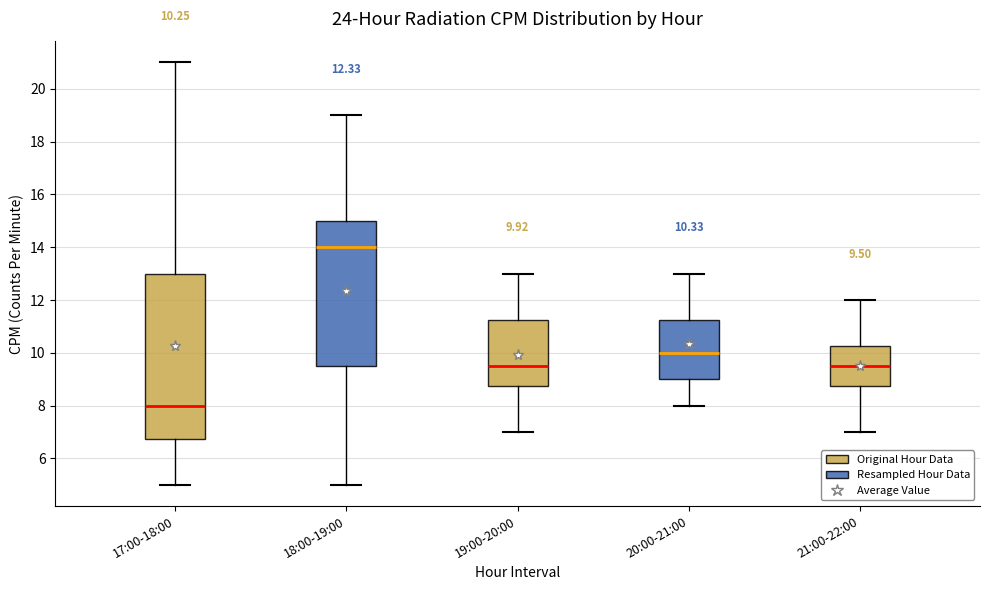

Which box's median line is the lowest?

17:00-18:00